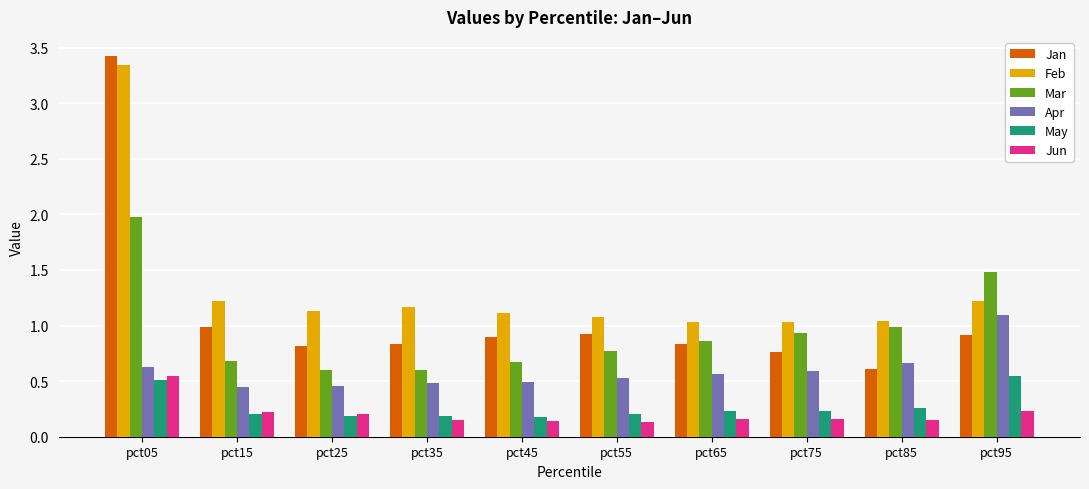

What is the difference between the maximum and minimum values in the Jan series?

2.8